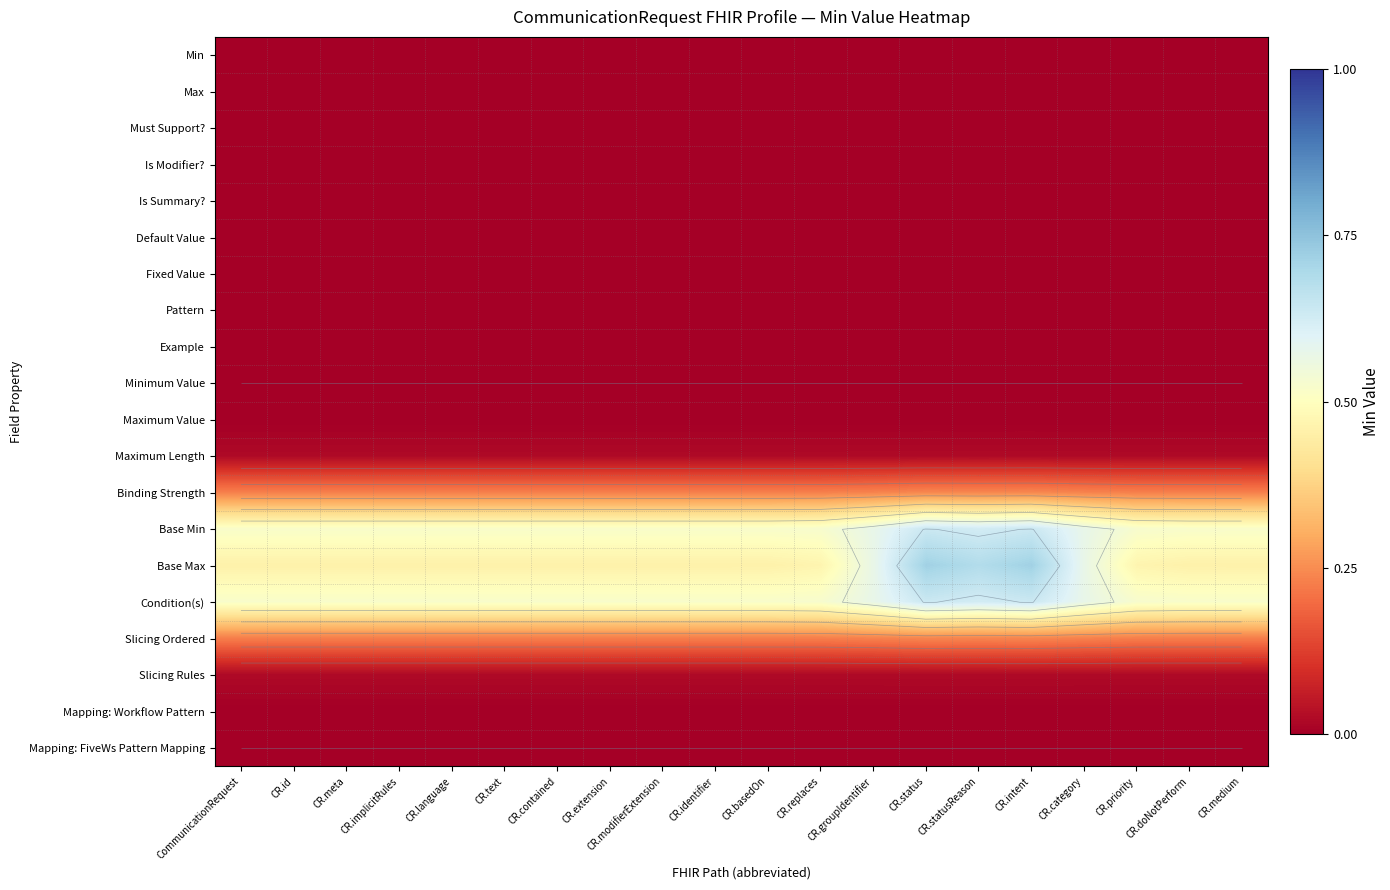

Rank the series at CR.text from highest to lowest value.

Base Min, Condition(s), Base Max, Binding Strength, Slicing Ordered, Maximum Length, Slicing Rules, Maximum Value, Mapping: Workflow Pattern, Min, Max, Must Support?, Is Modifier?, Is Summary?, Default Value, Fixed Value, Pattern, Example, Minimum Value, Mapping: FiveWs Pattern Mapping